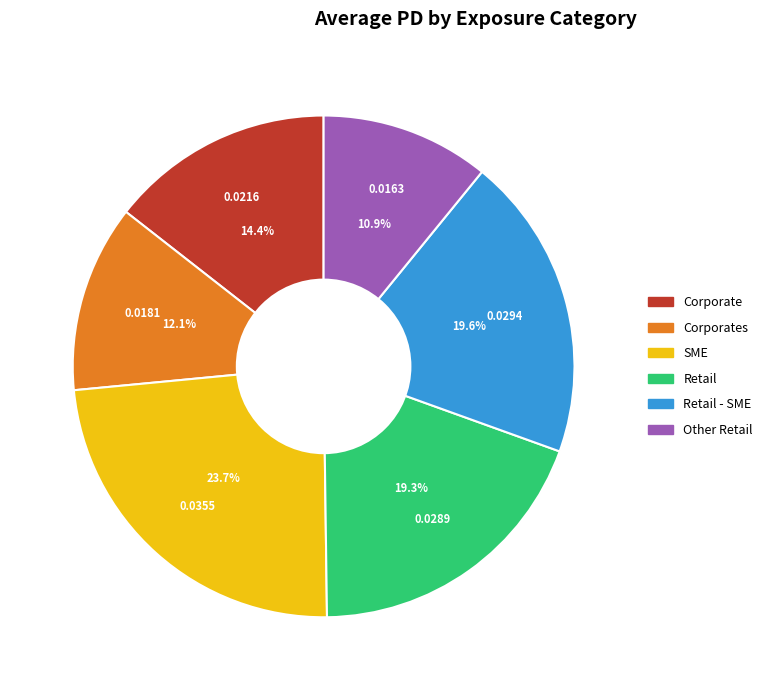

Do Retail and Corporates together represent more than half of the pie?

No